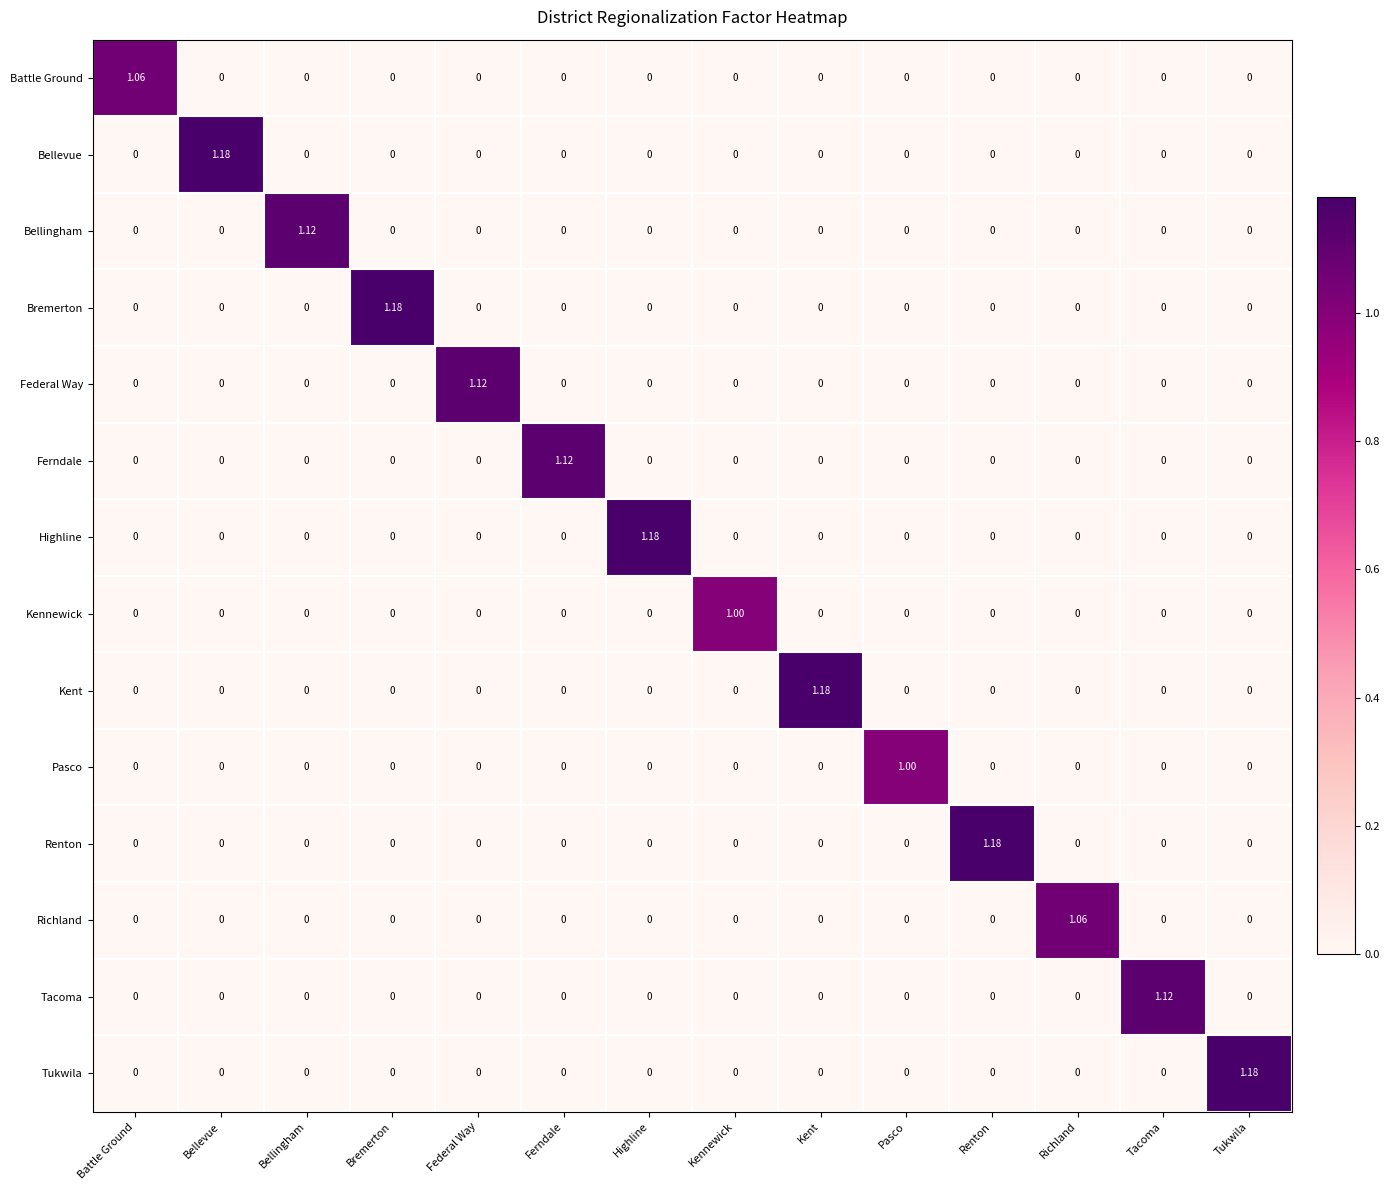

At Ferndale, list the series in order from largest to smallest.

Ferndale, Battle Ground, Bellevue, Bellingham, Bremerton, Federal Way, Highline, Kennewick, Kent, Pasco, Renton, Richland, Tacoma, Tukwila